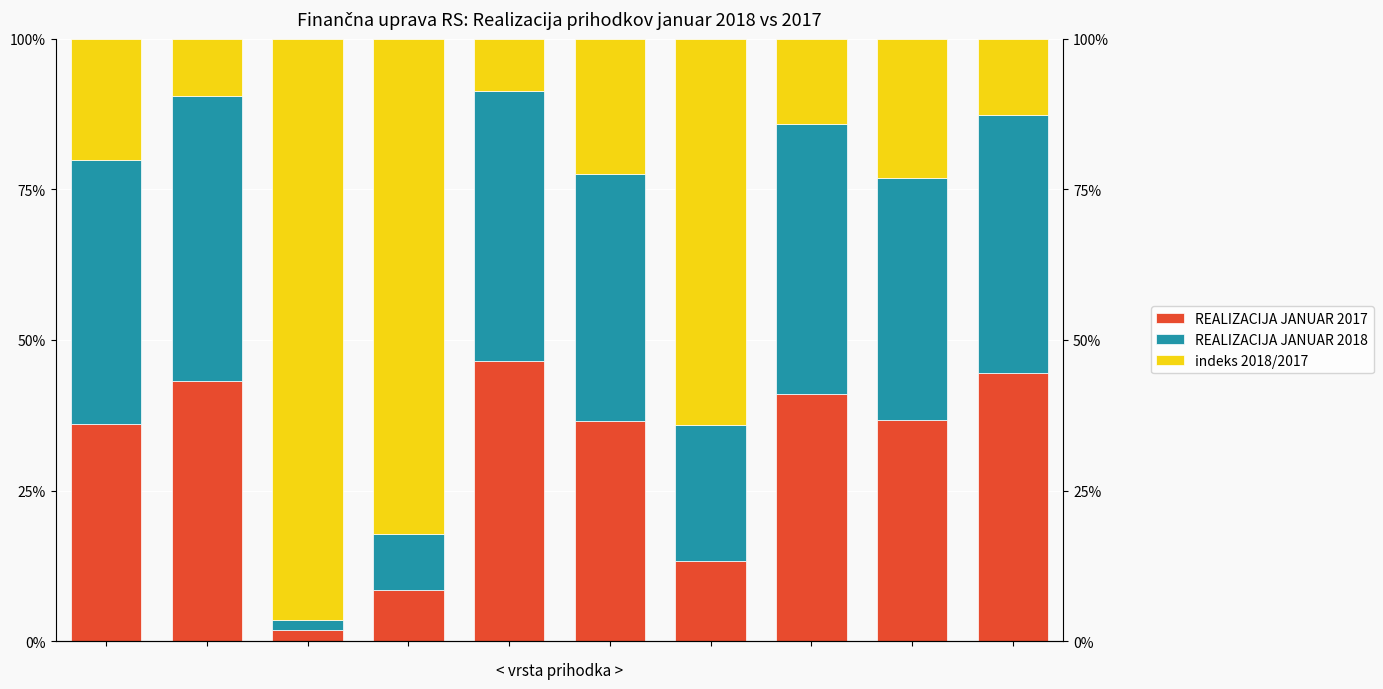

List the series in order of their peak value, highest first.

indeks 2018/2017, REALIZACIJA JANUAR 2018, REALIZACIJA JANUAR 2017